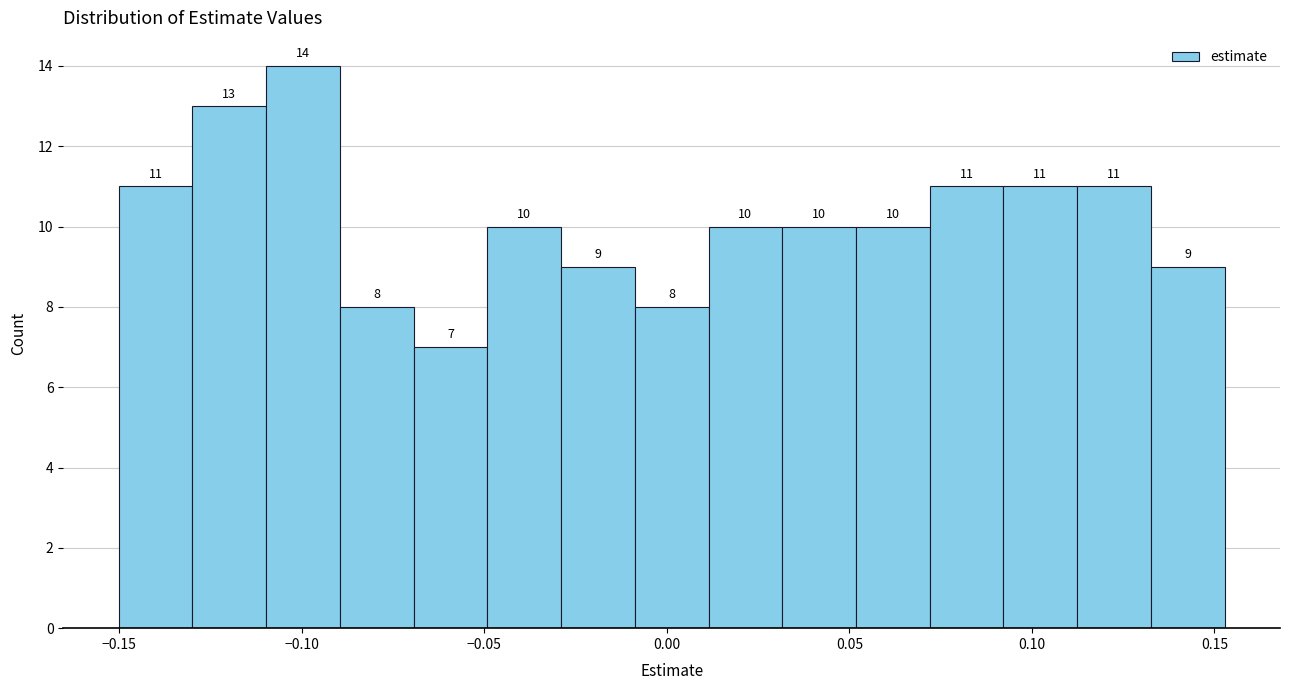

How tall is the bar that spans -0.030 to -0.010 on the x-axis? The bar edges are not printed on the chart, so give them approximately, as read against the axis.

9